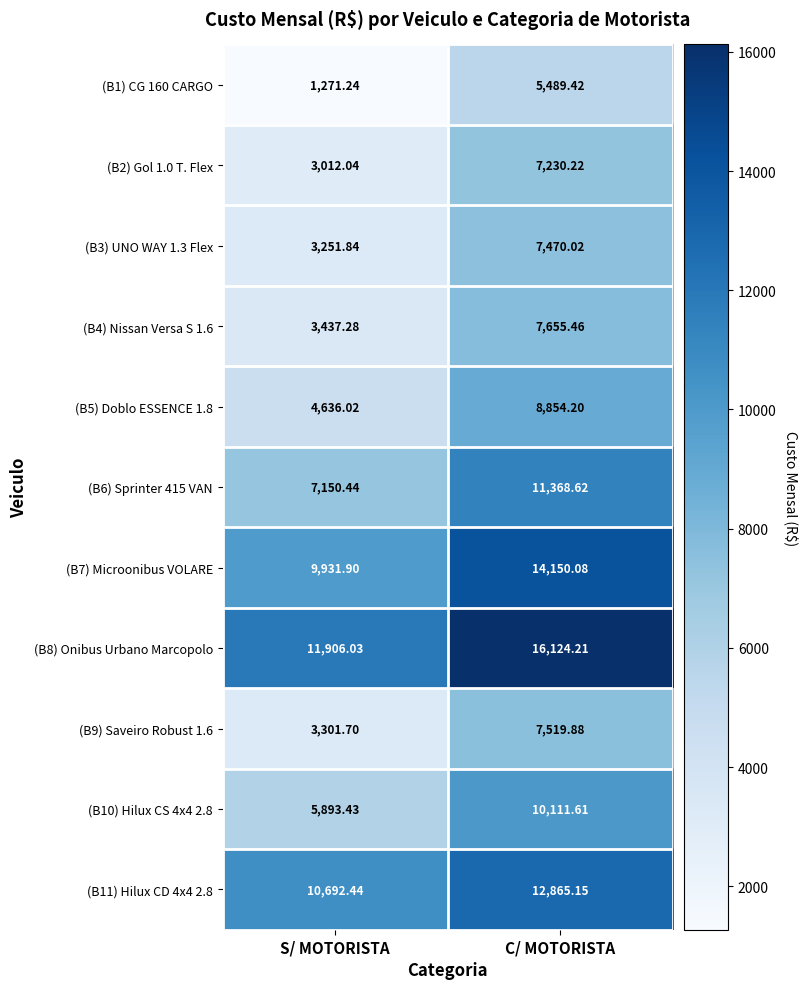

Where does the (B10) Hilux CS 4x4 2.8 series first go above 10111?

C/ MOTORISTA